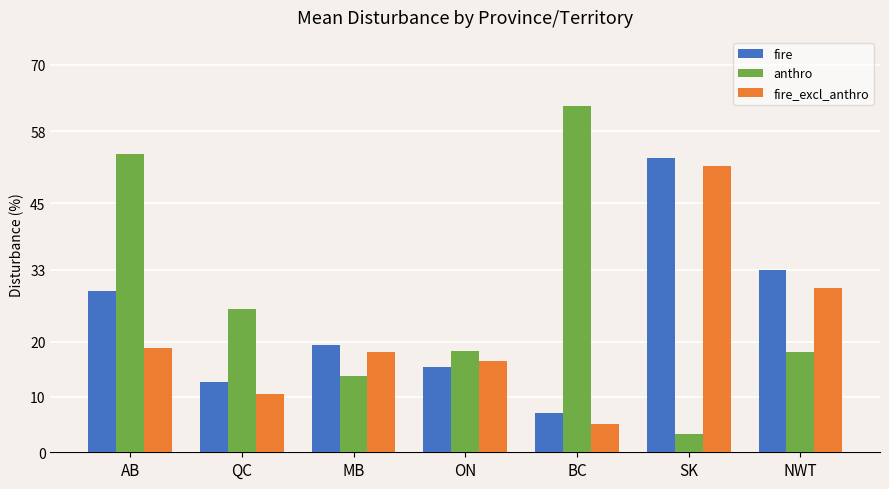

What are all the series names shown in the legend?

fire, anthro, fire_excl_anthro